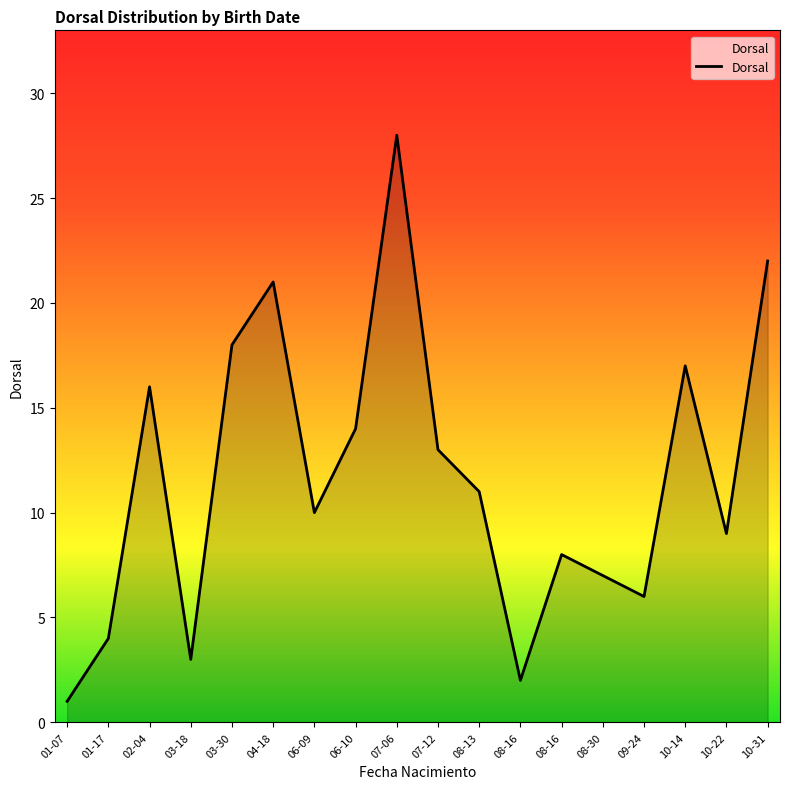

What is the maximum value shown in the chart?

28